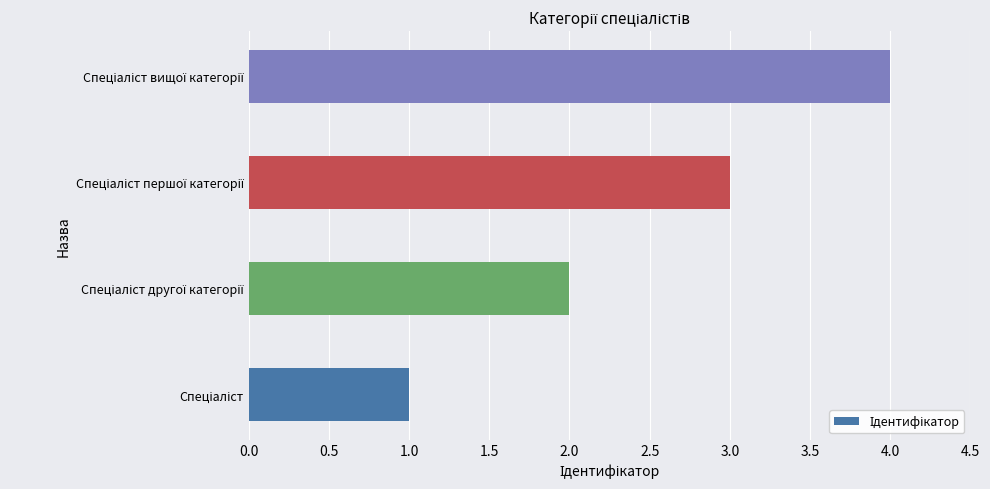

What is the greatest value displayed?

4